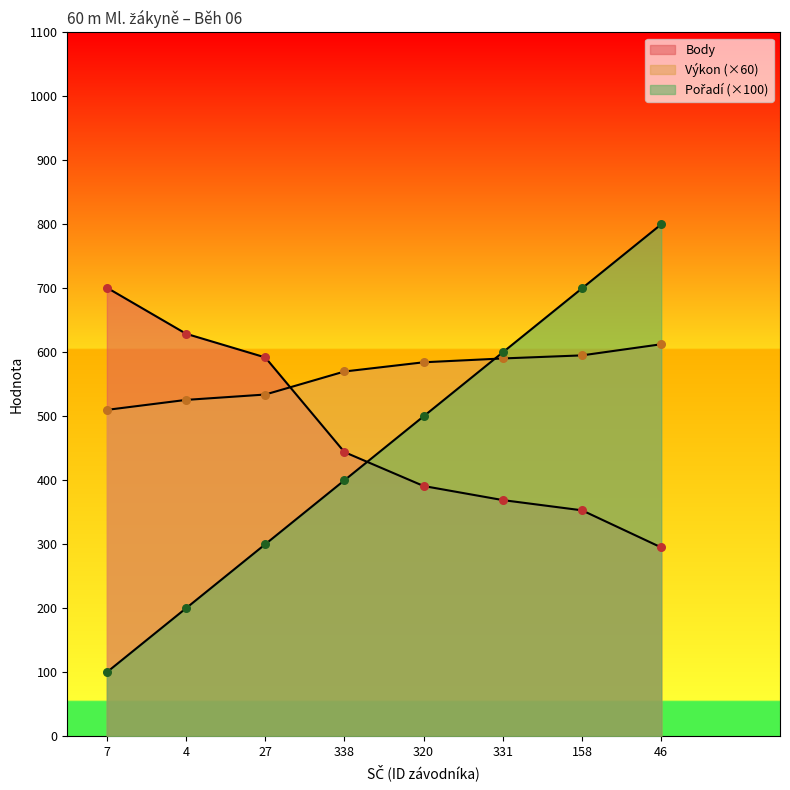

Which series reaches the minimum Y coordinate?

Pořadí